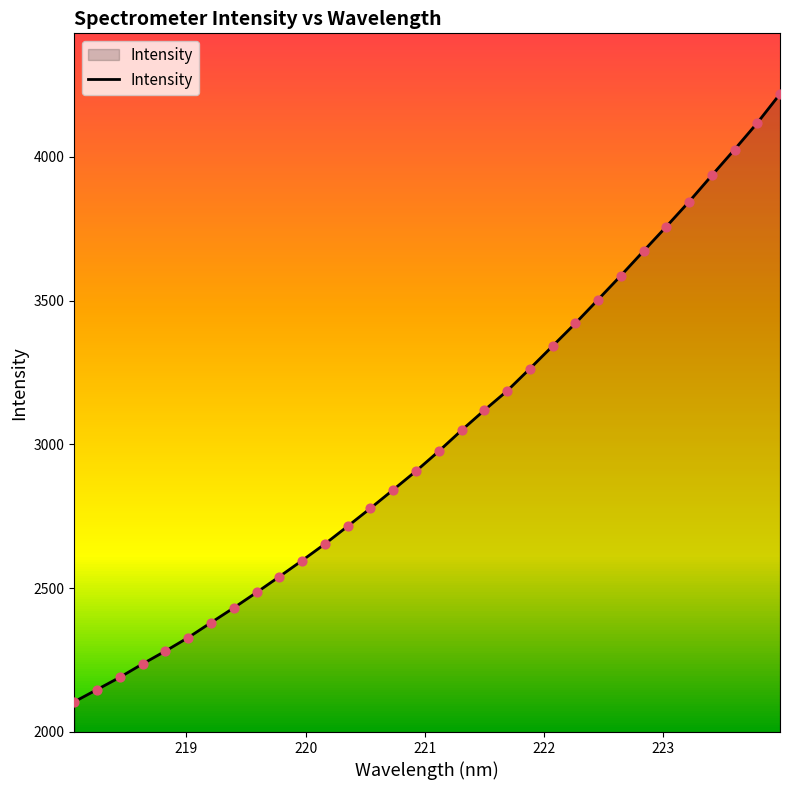

What is the greatest value displayed?

4218.5